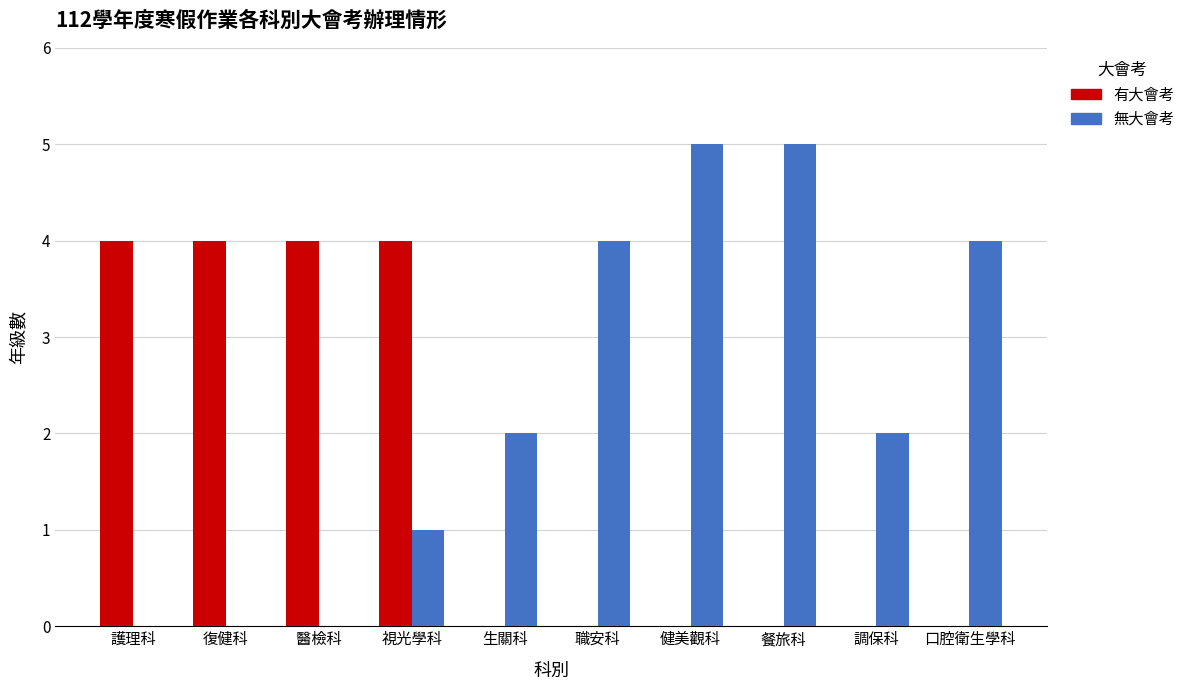

The 無大會考 series shows 2 at 生關科. True or false?

True